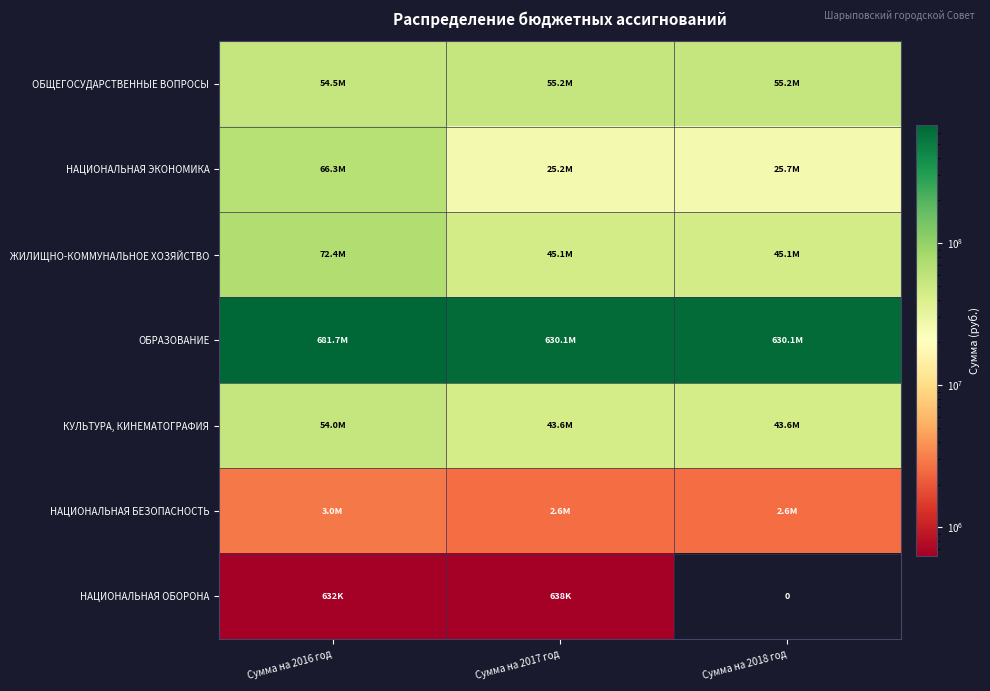

Where is ОБРАЗОВАНИЕ nearest to the value 655875130?

Сумма на 2017 год